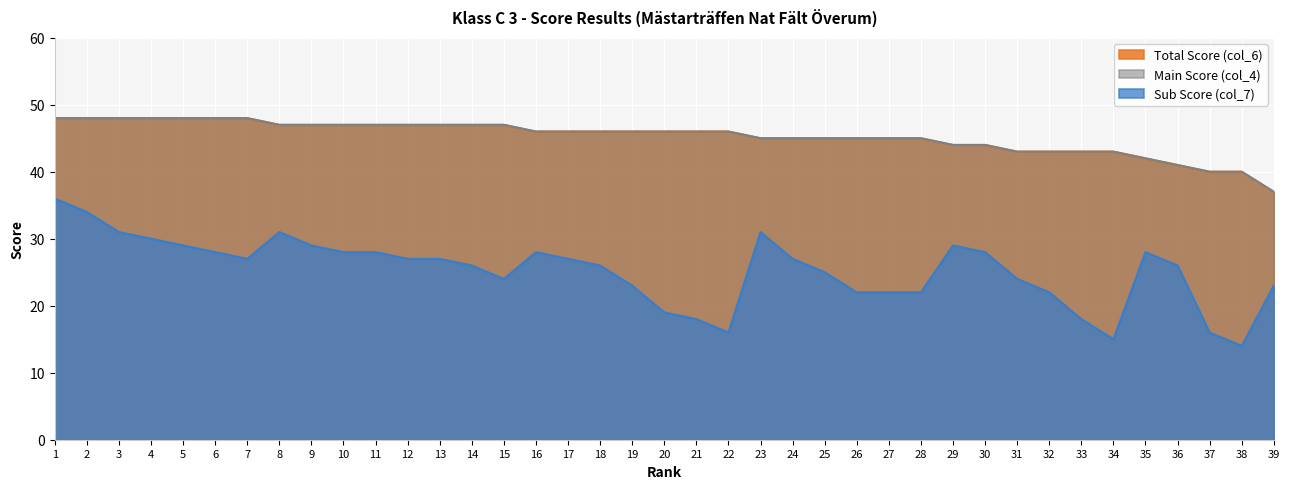

What is the sum of all Main Score (col_4) values?

1764